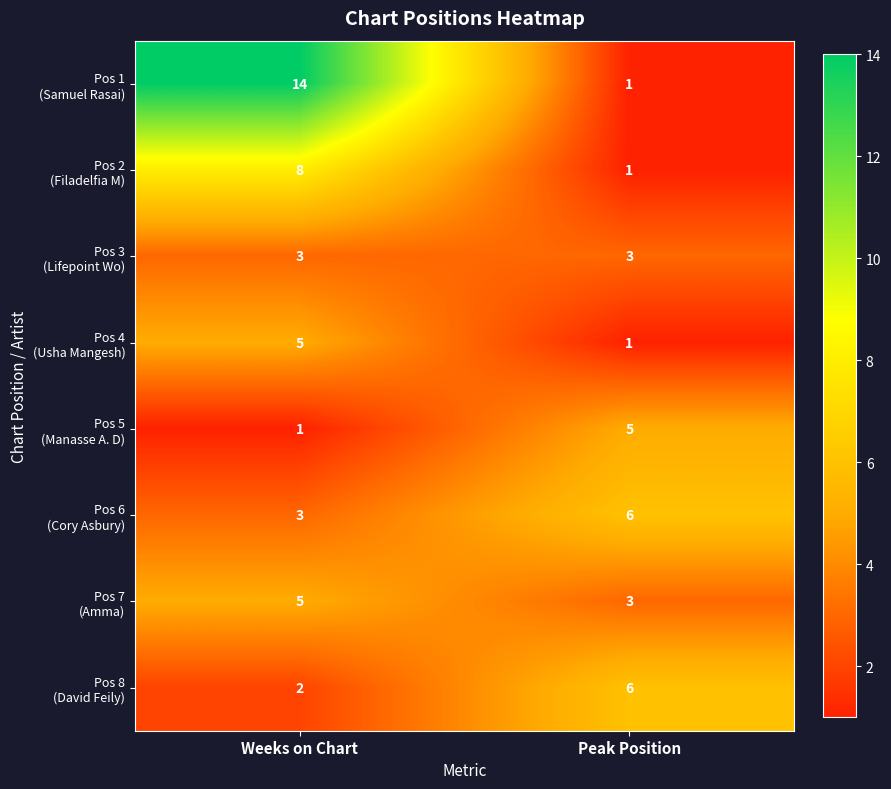

At which category does the chart reach its peak across all series?

Weeks on Chart